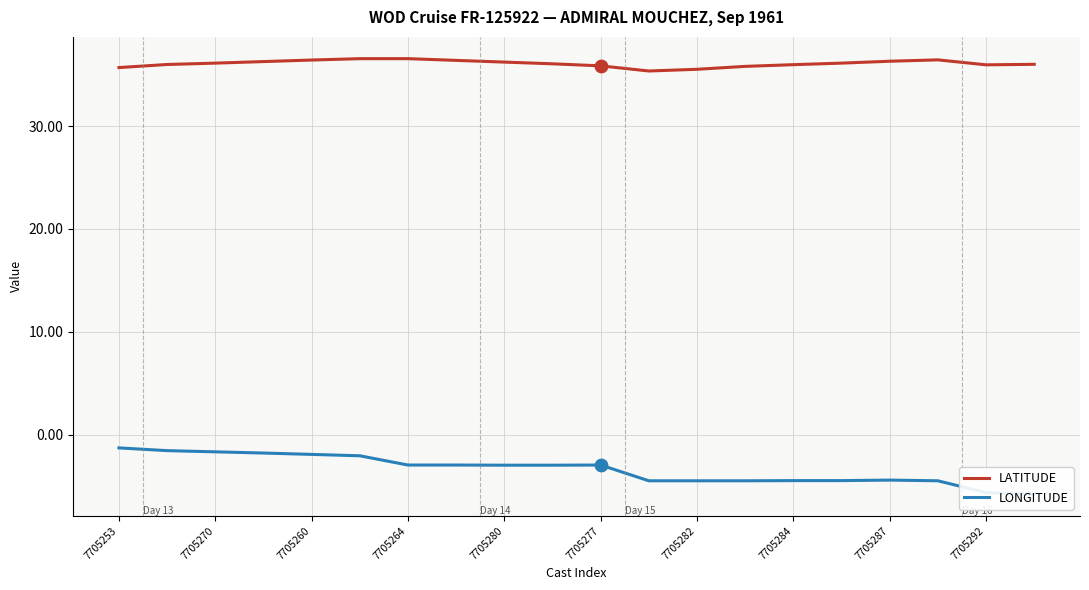

At how many categories does at least one series exceed 27?

20